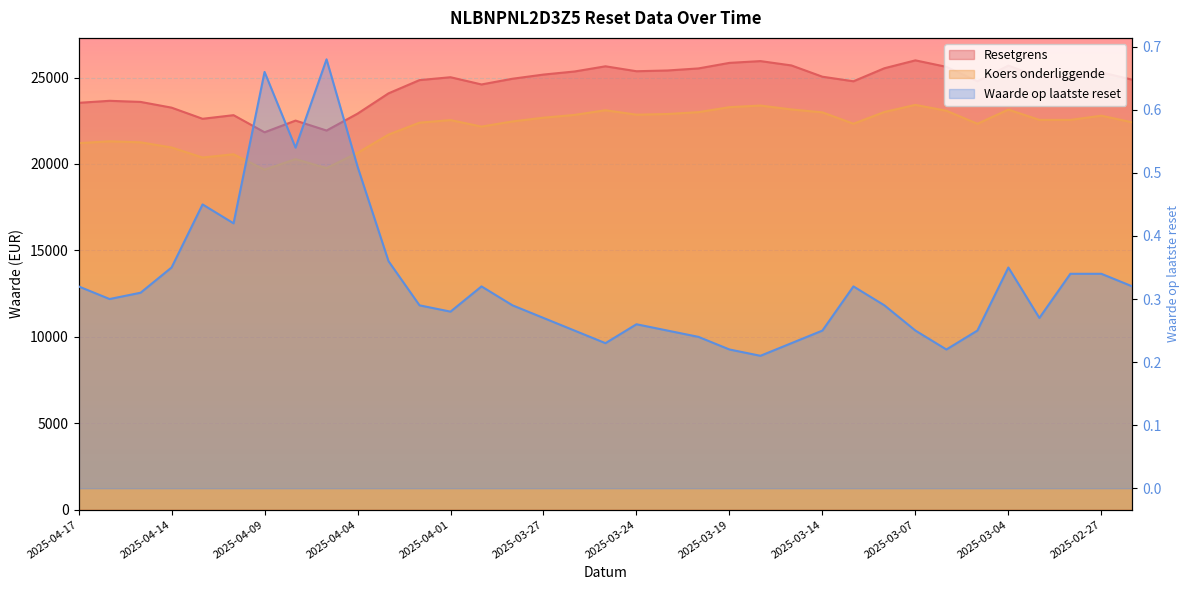

Reading right to left, extract all data points from this chart.

Resetgrens: 24875.4	25301.5	25031.5	25032.1	25693.2	24782.8	25619.9	25995.6	25539.9	24784.9	25049.5	25701.6	25952.6	25849.7	25529.1	25409.8	25366.5	25651.9	25351.3	25173.4	24932.3	24601.5	25019.4	24853.8	24087.4	22912.3	21935.7	22511.1	21834.7	22824.6	22615.3	23259.9	23591.6	23655.2	23538.5
Koers onderliggende: 22410.3	22794.1	22550.9	22551.4	23147.0	22326.8	23081.0	23419.5	23008.9	22328.8	22986.8	23154.6	23380.7	23288.1	22999.2	22891.7	22852.7	23109.8	22839.0	22678.7	22461.5	22163.5	22540.0	22390.8	21700.4	20641.7	19761.9	20280.3	19670.9	20562.7	20374.1	20954.8	21253.7	21311.0	21205.9
Waarde op laatste reset: 0.3	0.3	0.3	0.3	0.3	0.2	0.2	0.2	0.3	0.3	0.2	0.2	0.2	0.2	0.2	0.2	0.3	0.2	0.2	0.3	0.3	0.3	0.3	0.3	0.4	0.5	0.7	0.5	0.7	0.4	0.5	0.3	0.3	0.3	0.3